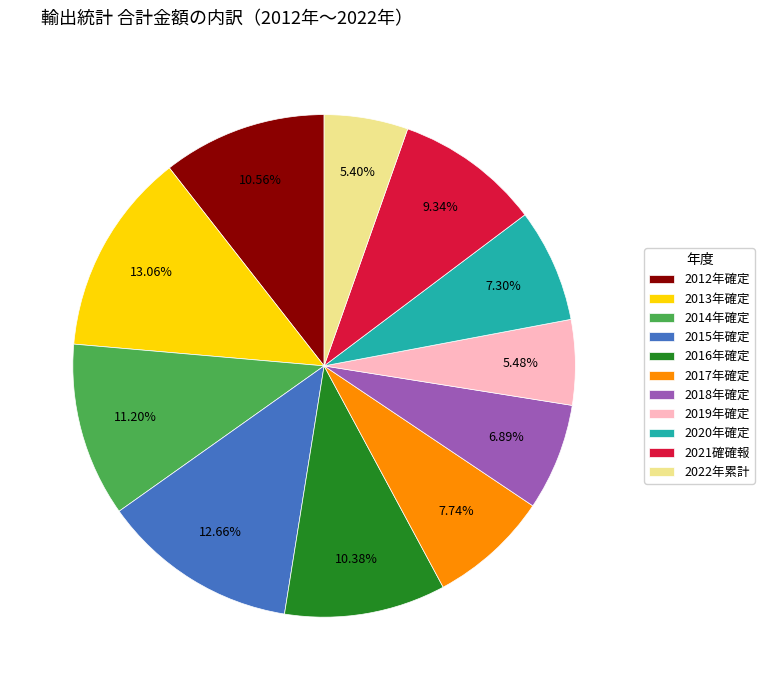

Is there any slice that represents more than half of the pie?

No